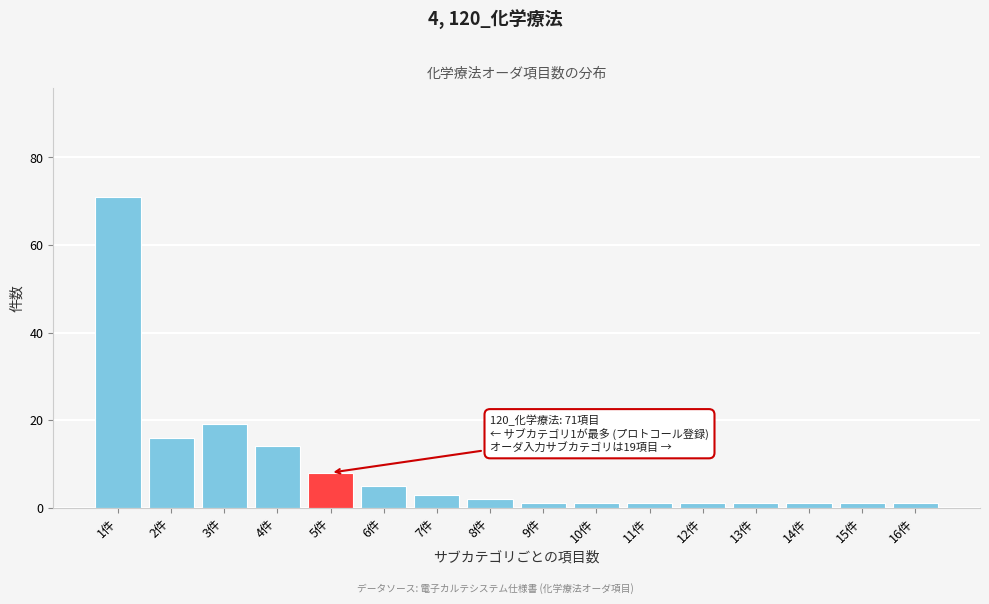

Reading left to right, what are all the values shown in this chart?

71	16	19	14	8	5	3	2	1	1	1	1	1	1	1	1